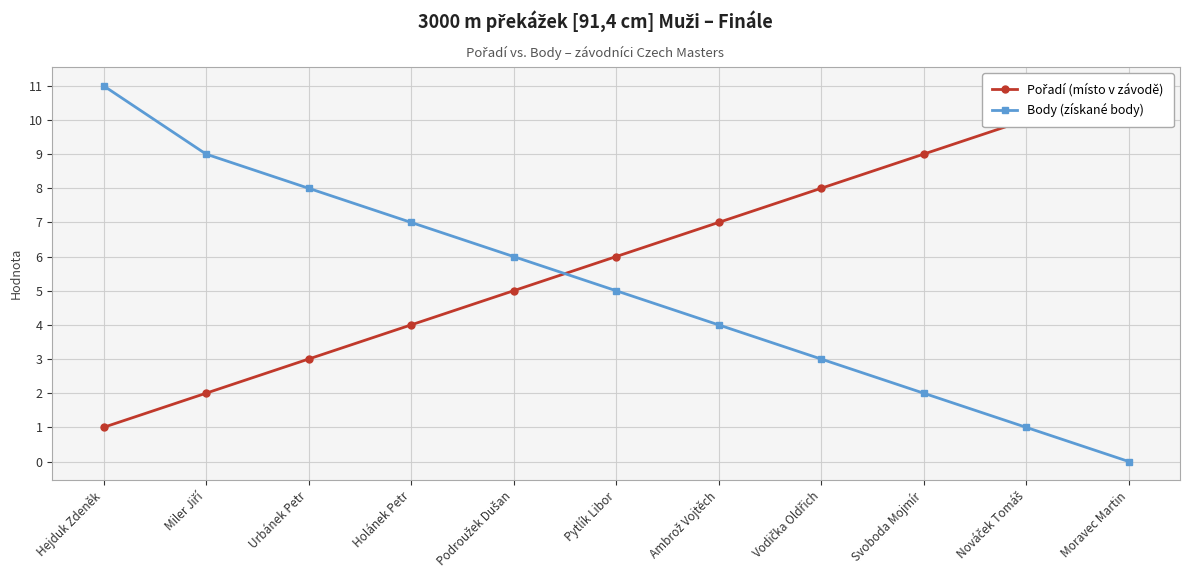

Reading right to left, transcribe all the data shown in this chart.

Pořadí (místo v závodě): 11	10	9	8	7	6	5	4	3	2	1
Body (získané body): 0	1	2	3	4	5	6	7	8	9	11